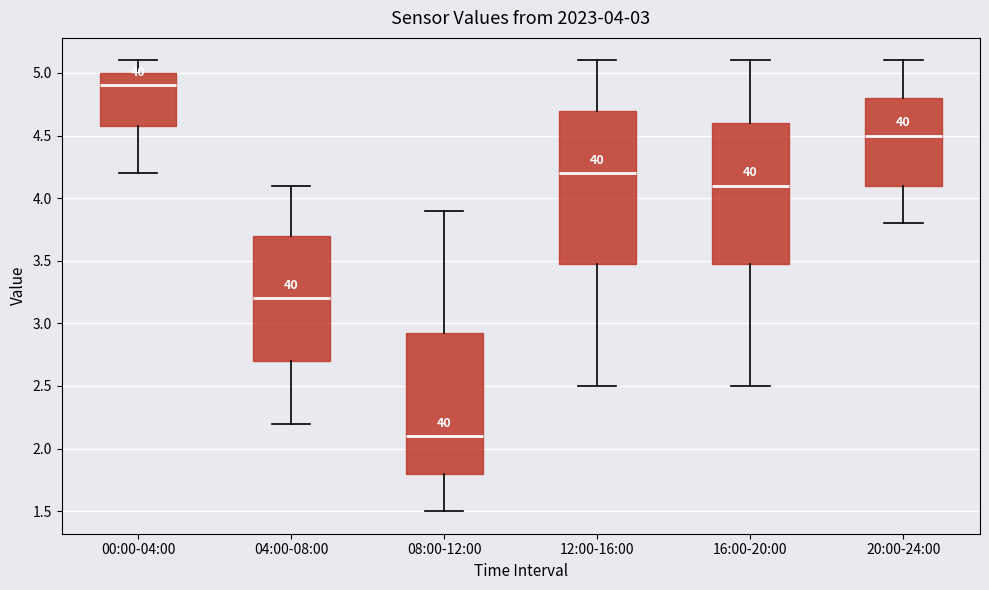

Which box is the tallest, from its lower edge to its upper edge?

12:00-16:00